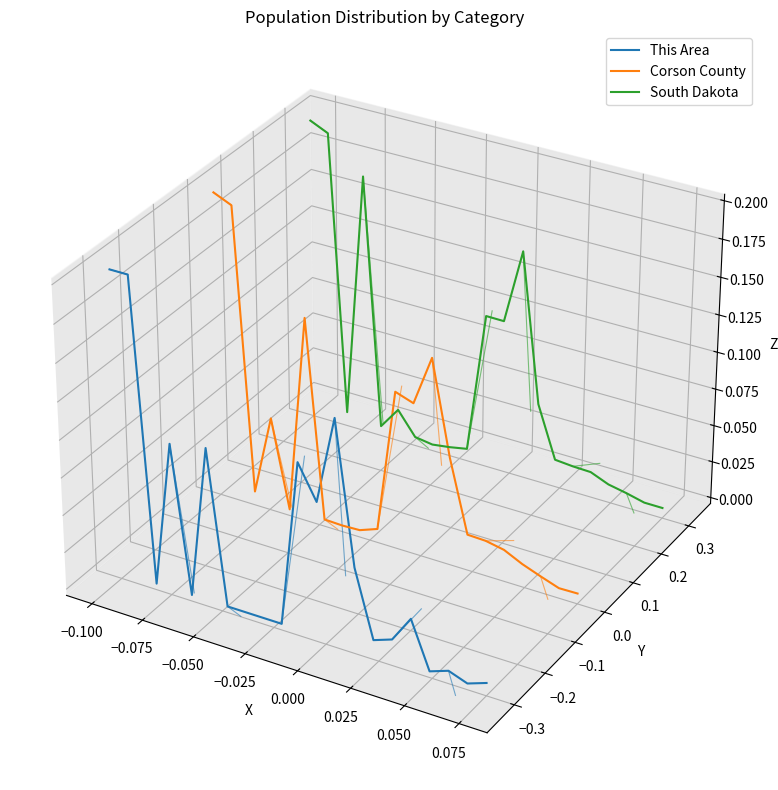

Does the chart display data point markers on the line(s)?

No